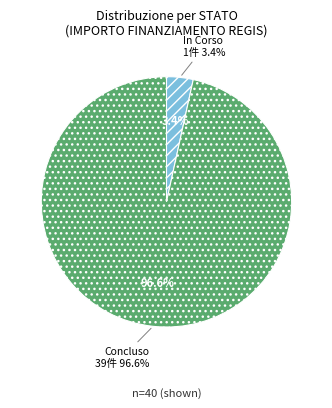

Is 2 the majority of the pie?

No